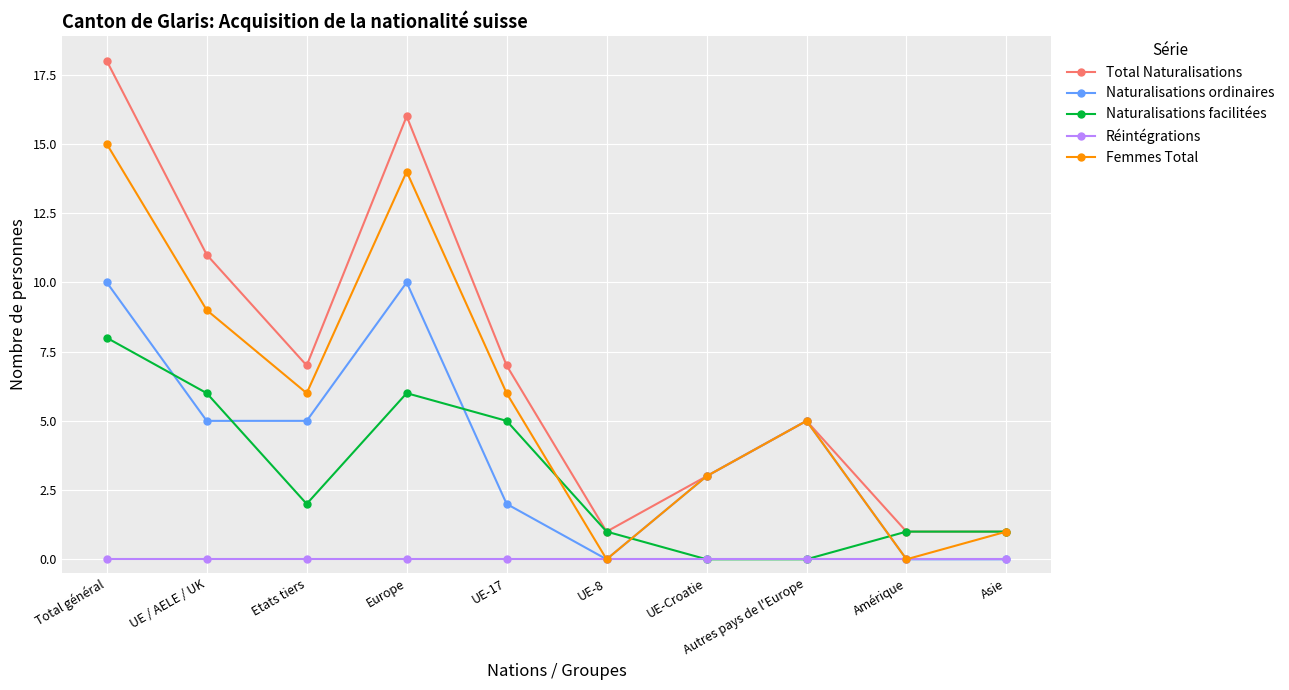

Which category has the highest value in the Femmes Total series?

Total général